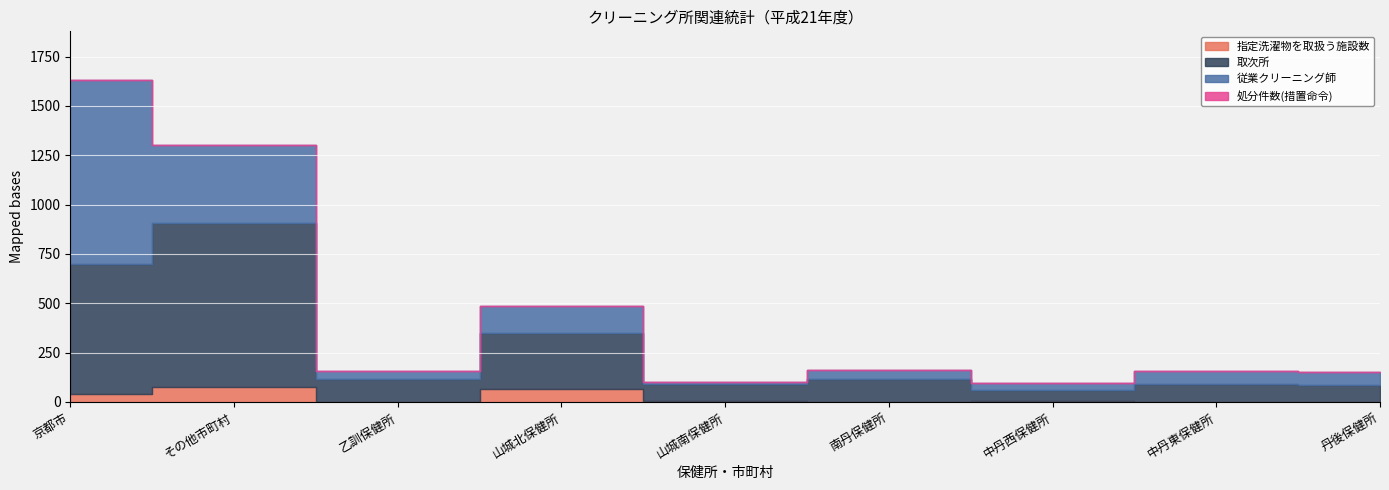

At how many categories does at least one series exceed 507?

2